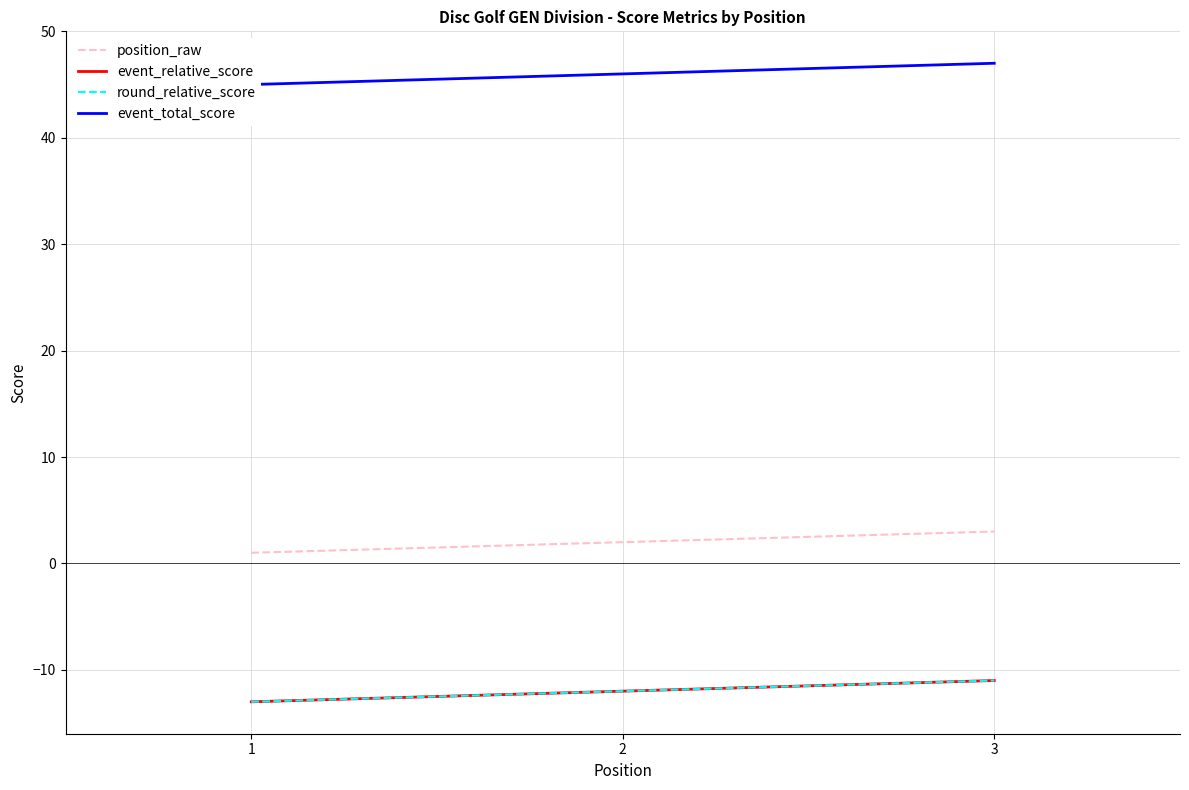

How many lines are shown in the chart?

4